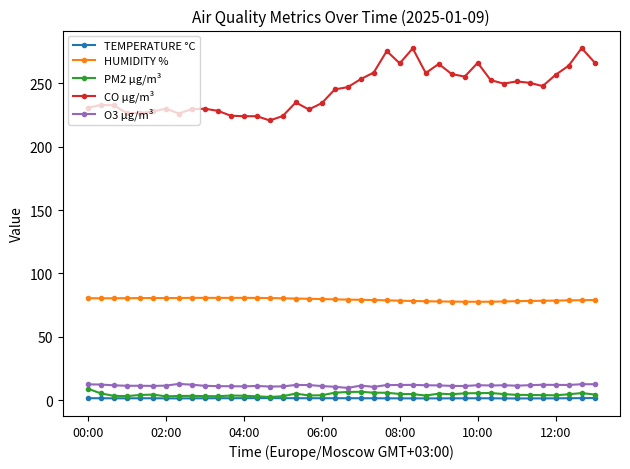

In PM2 µg/m³, how many points are lower than both neighbors (excluding endpoints)?

8